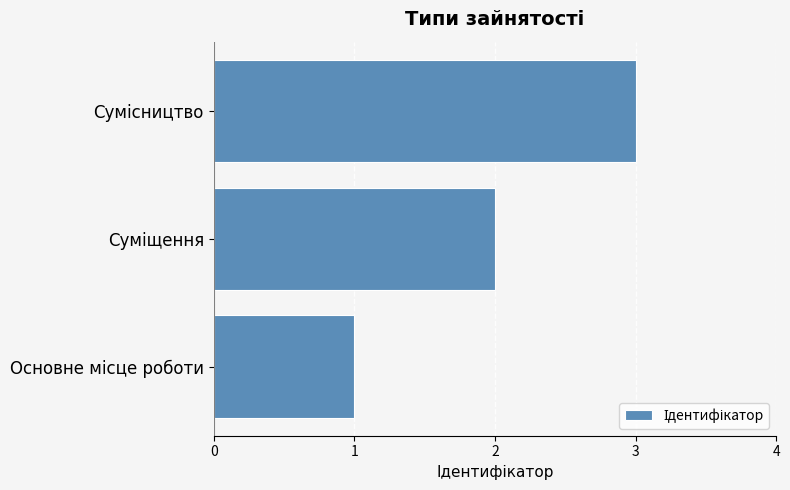

What is the greatest value displayed?

3